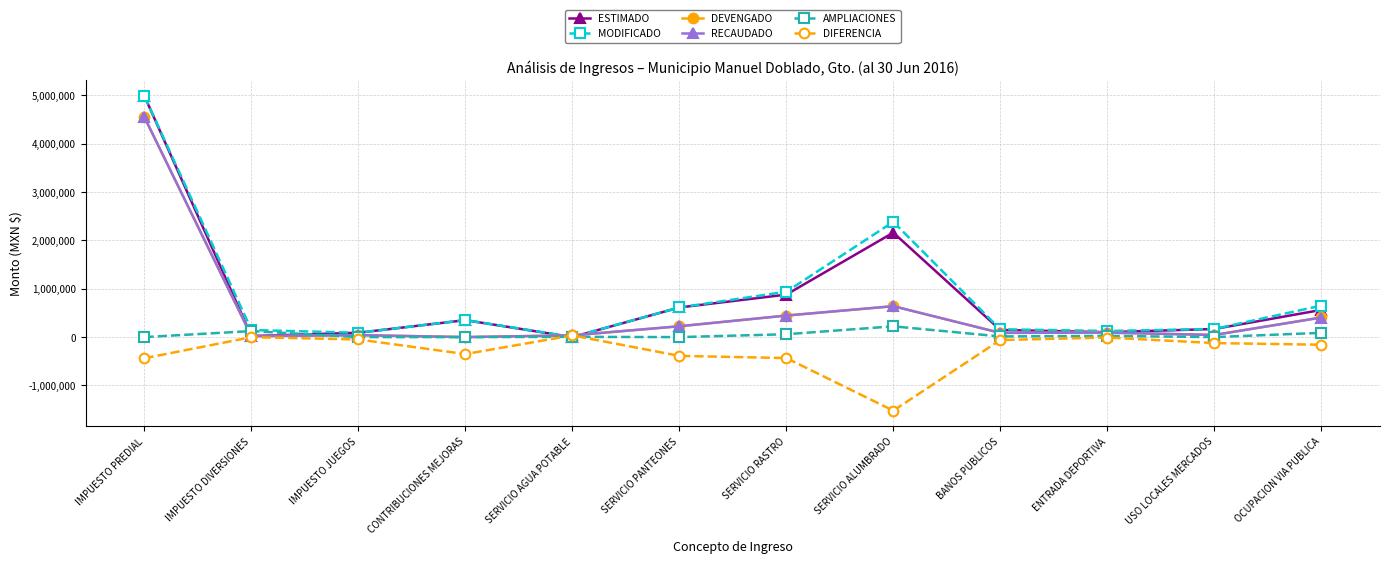

What is the value of the AMPLIACIONES point at the 8th from the left?

222879.4